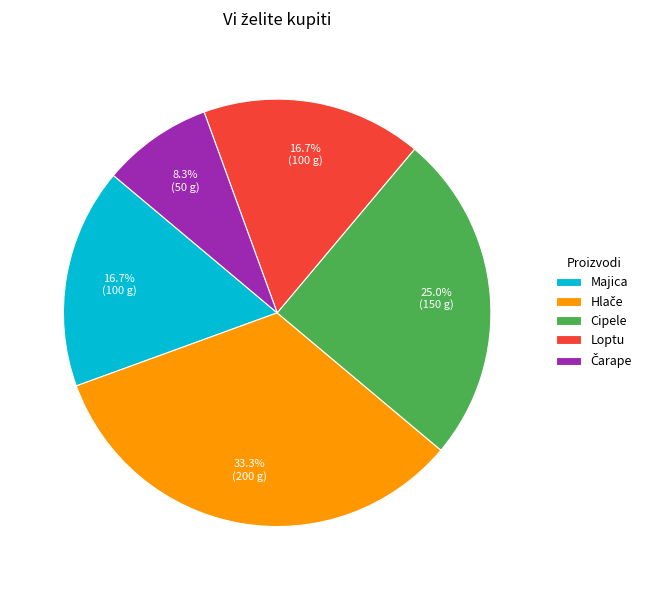

Approximately how many times larger is the value at Loptu compared to Majica?

1.0